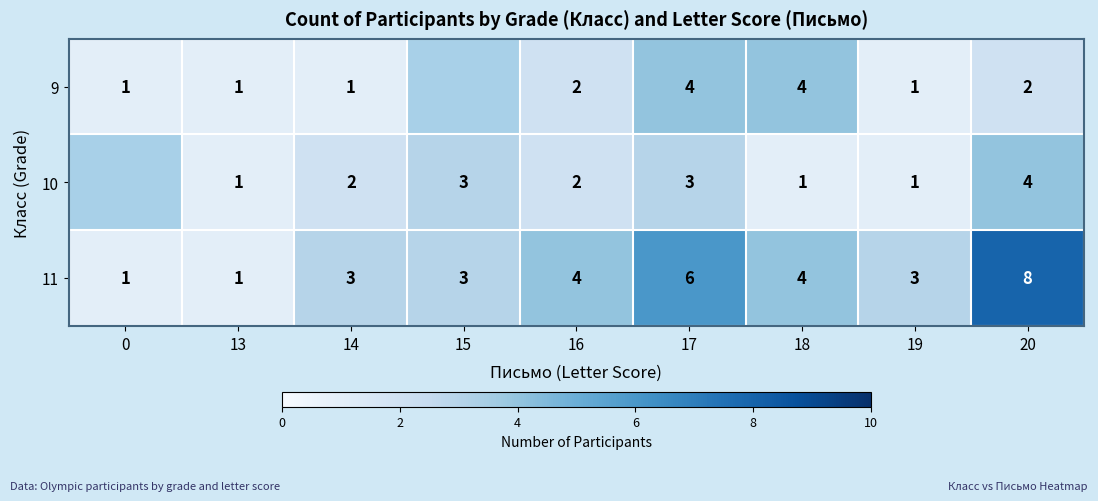

What is the difference between the maximum and minimum values in the 11 series?

7